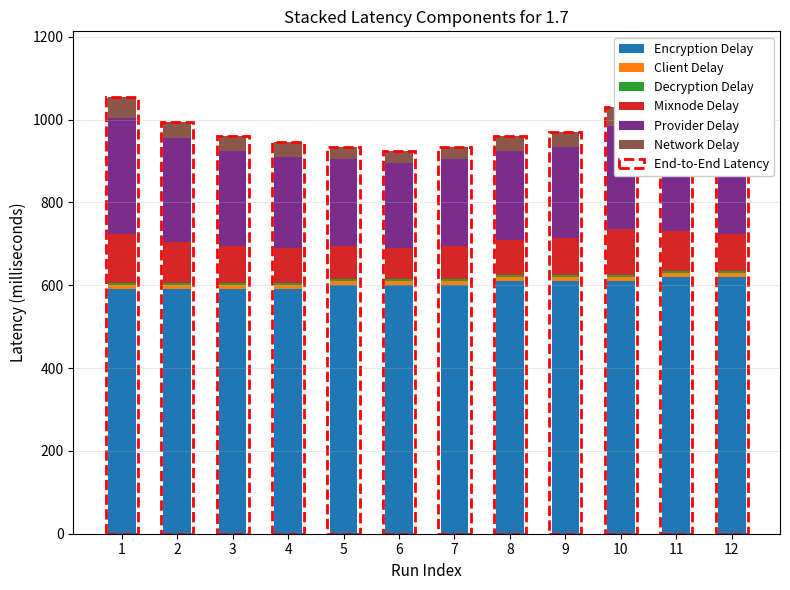

Which series has the widest spread of values?

End-to-End Latency